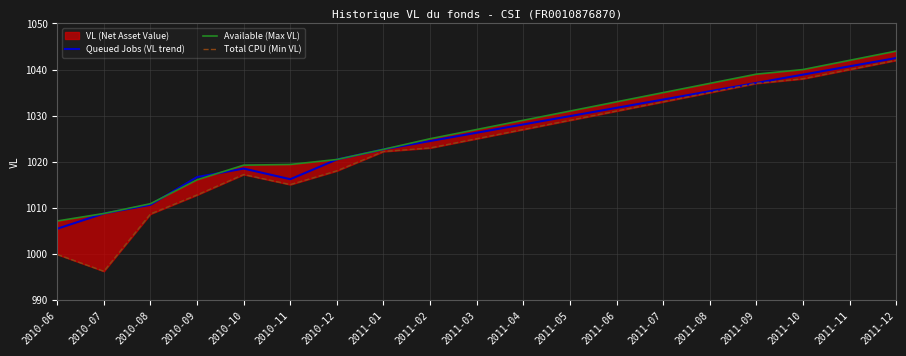

How many data points in Queued Jobs (VL trend) are above 1026?

10